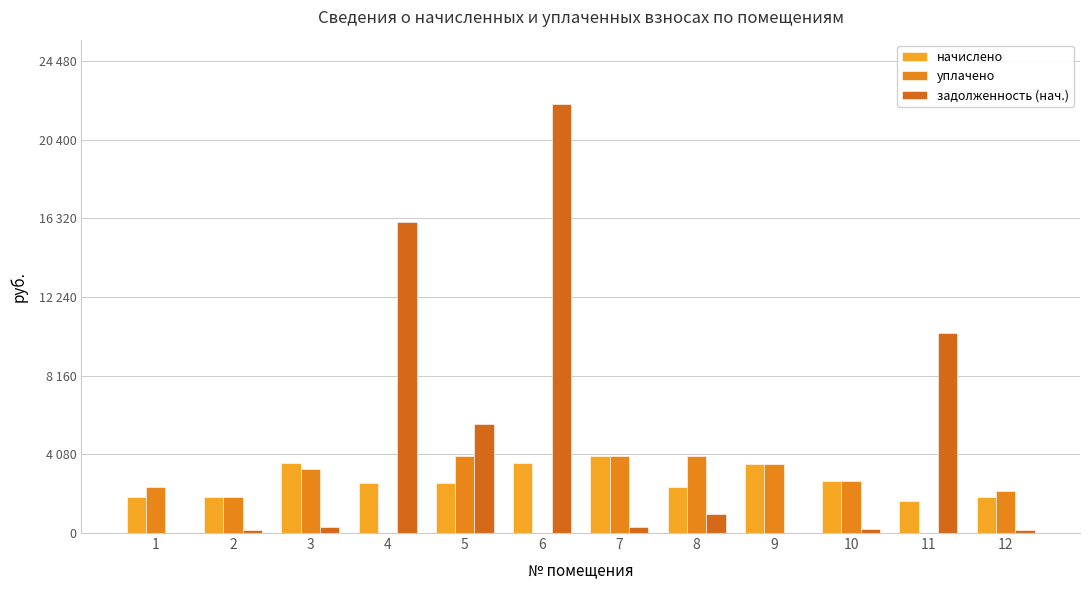

List the labels in order of уплачено value, largest first.

8, 5, 7, 9, 3, 10, 1, 12, 2, 4, 6, 11